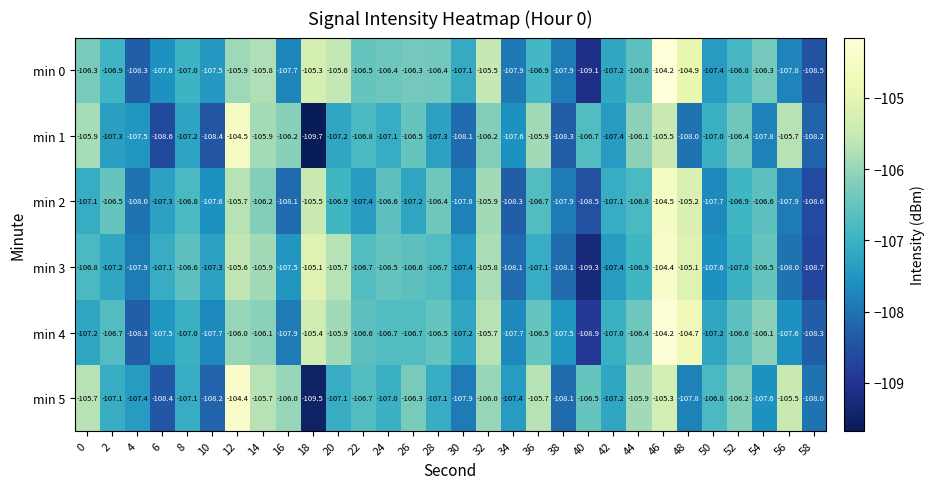

What is the difference between the maximum and minimum values in the min 3 series?

4.9